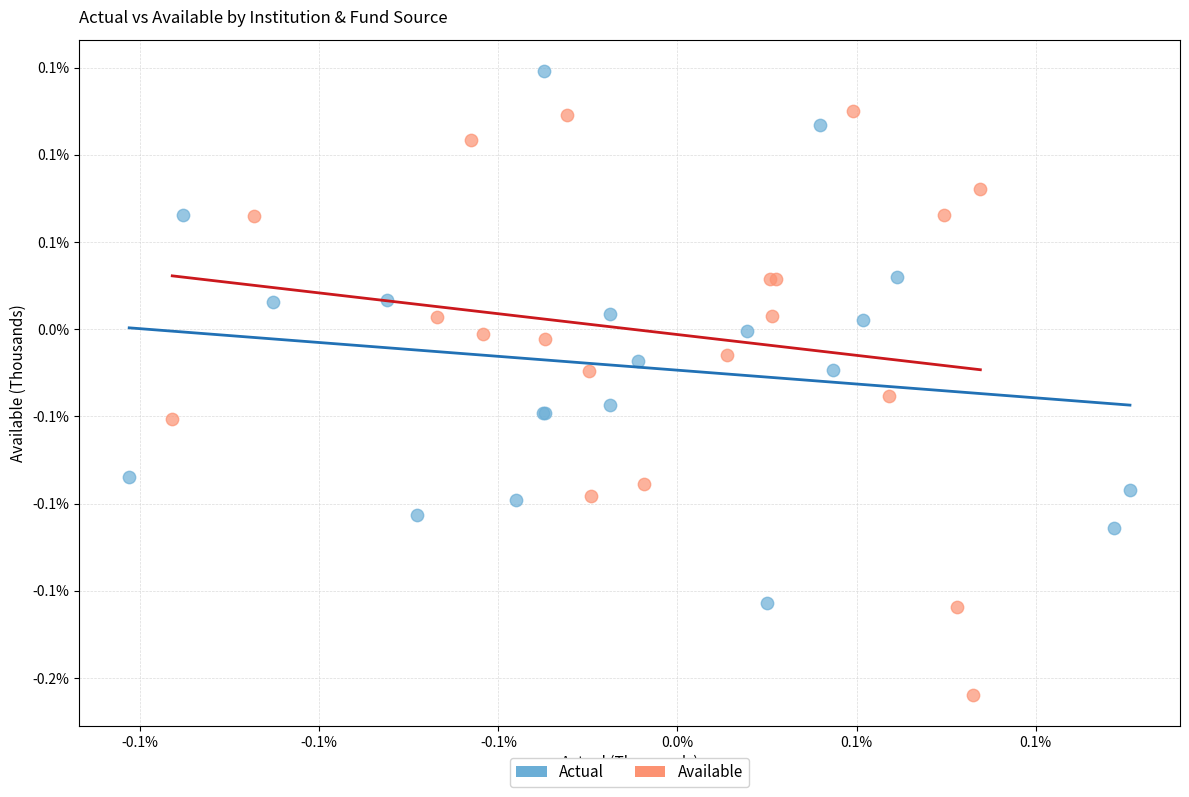

What are all the series names shown in the legend?

Actual, Available